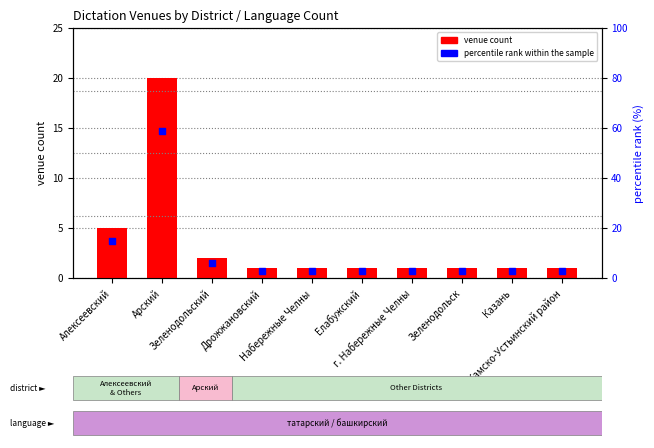

Is the value of percentile rank within the sample at Арский greater than the value of venue count at Дрожжановский?

Yes